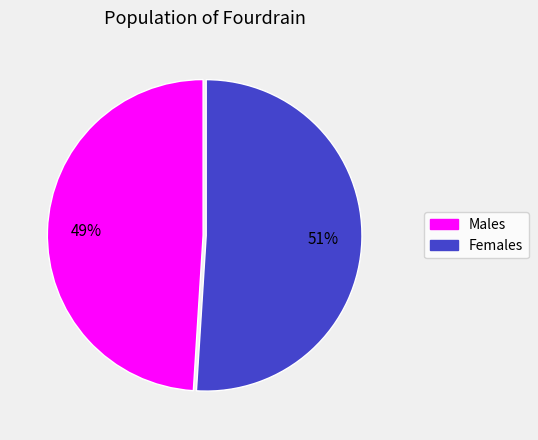

To the nearest percent, what is the difference between the largest and smallest slice percentages?

2%